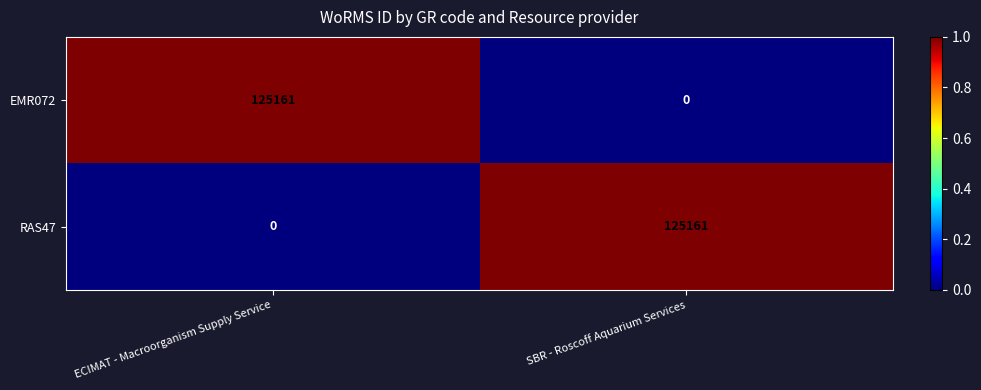

How many positive values does the EMR072 series have?

1